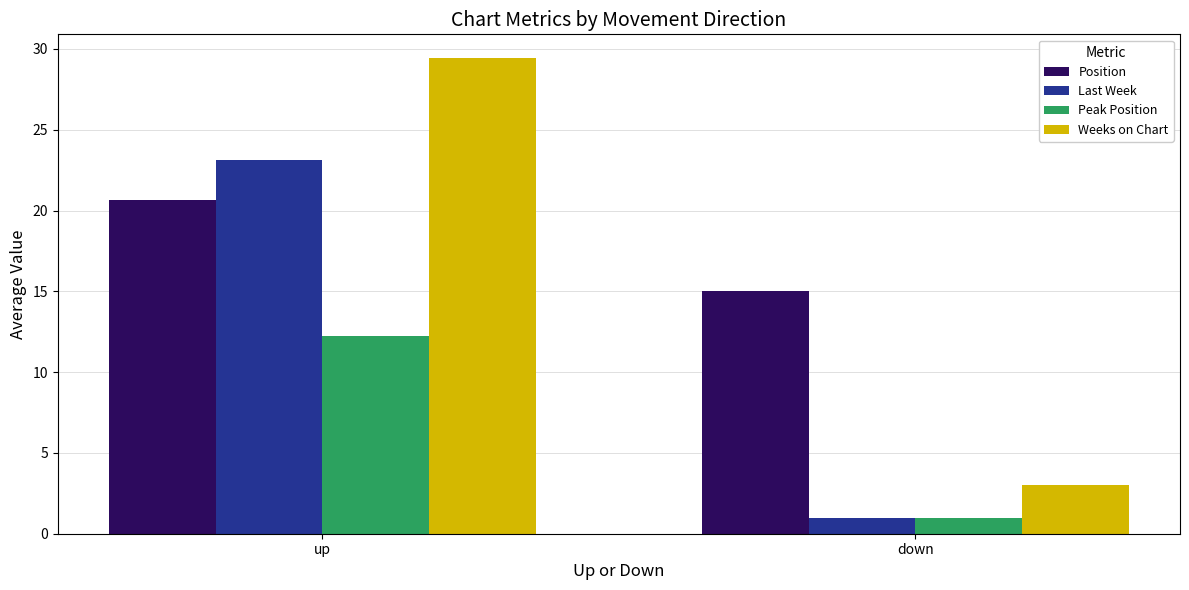

The value of Position at down is 5.7. True or false?

False